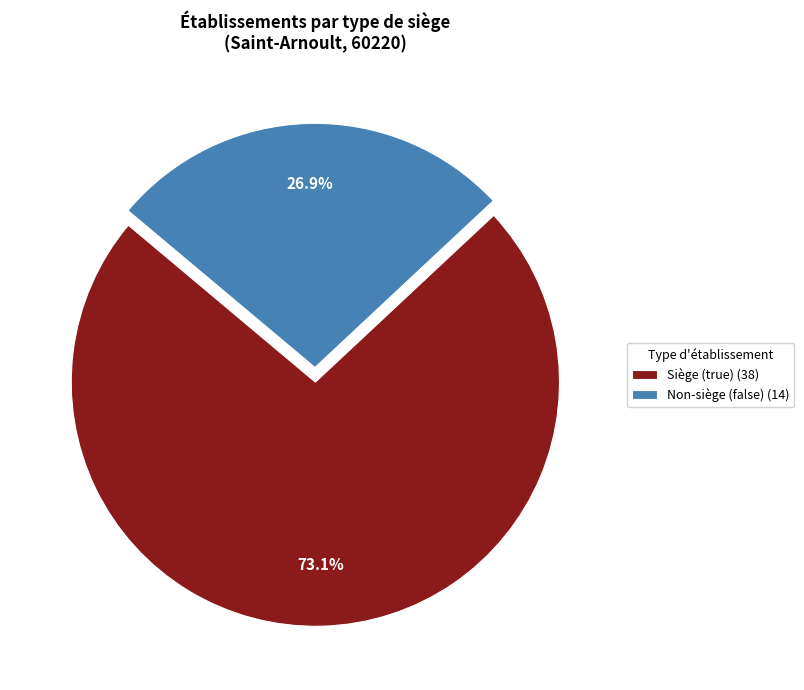

How many slices are in this pie chart?

2